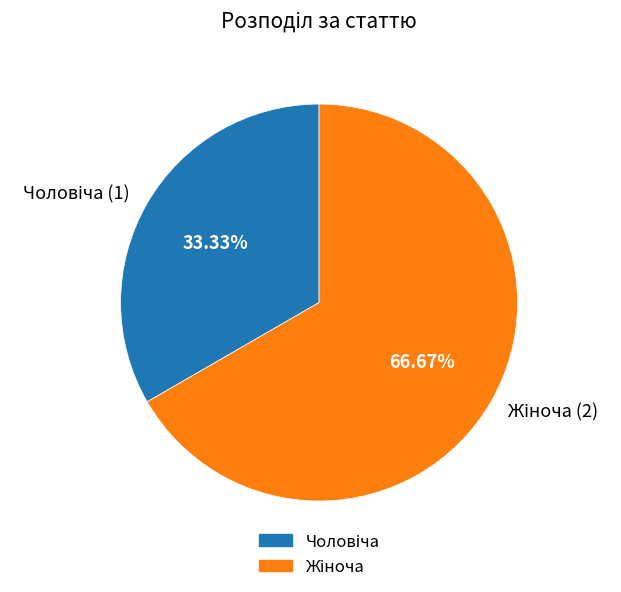

Is there any slice that represents more than half of the pie?

Yes